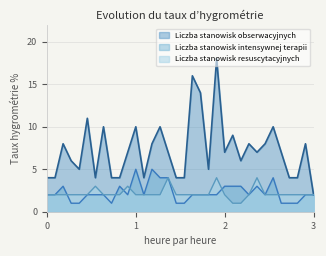

The value of Liczba stanowisk resuscytacyjnych at 1 is 2. True or false?

True